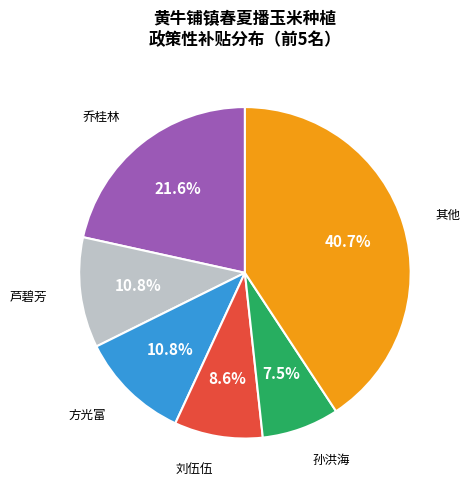

Is there a majority slice in this chart?

No